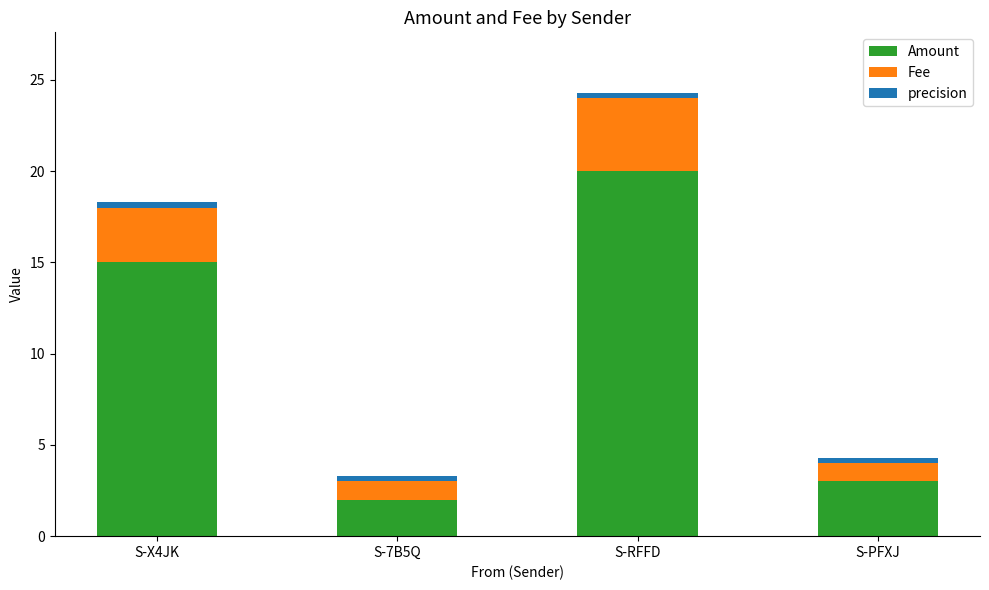

The value of Amount at S-PFXJ is 3.0. True or false?

True